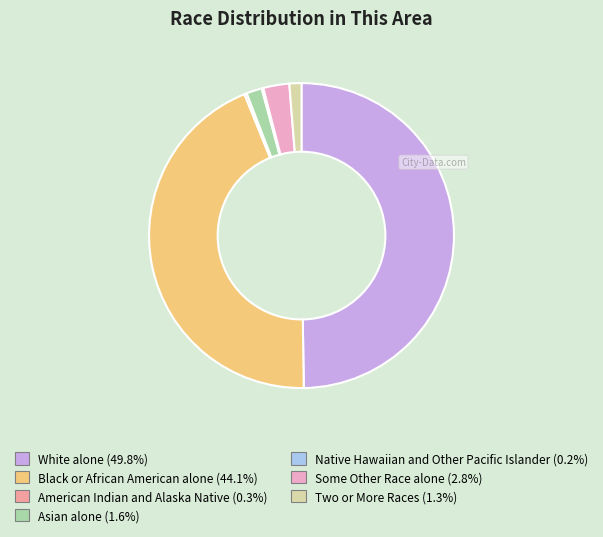

The Black or African American alone slice represents 44% of the pie. True or false?

True